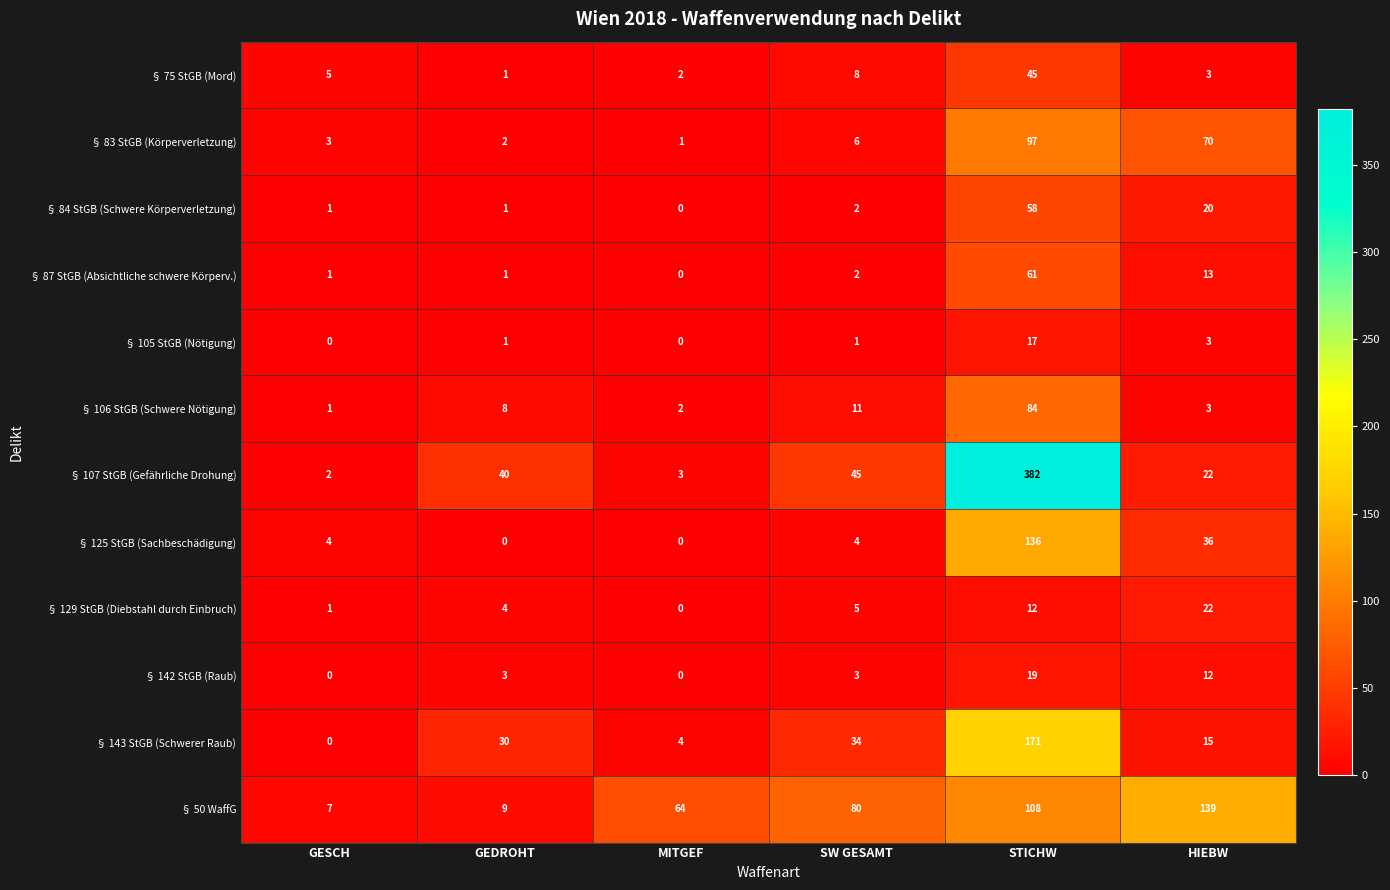

List the labels in order of § 50 WaffG value, smallest first.

GESCH, GEDROHT, MITGEF, SW GESAMT, STICHW, HIEBW